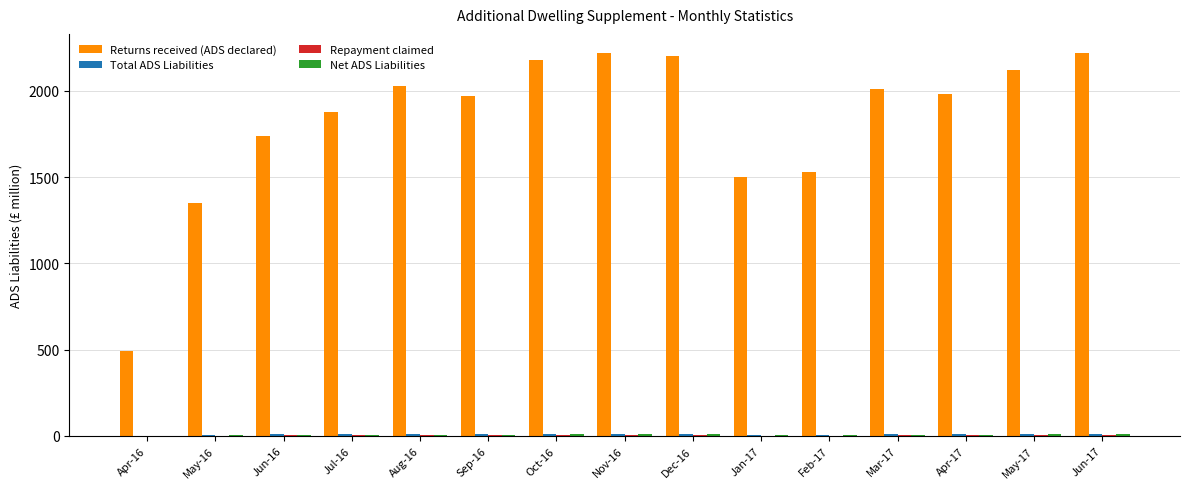

Are the bars horizontal?

No